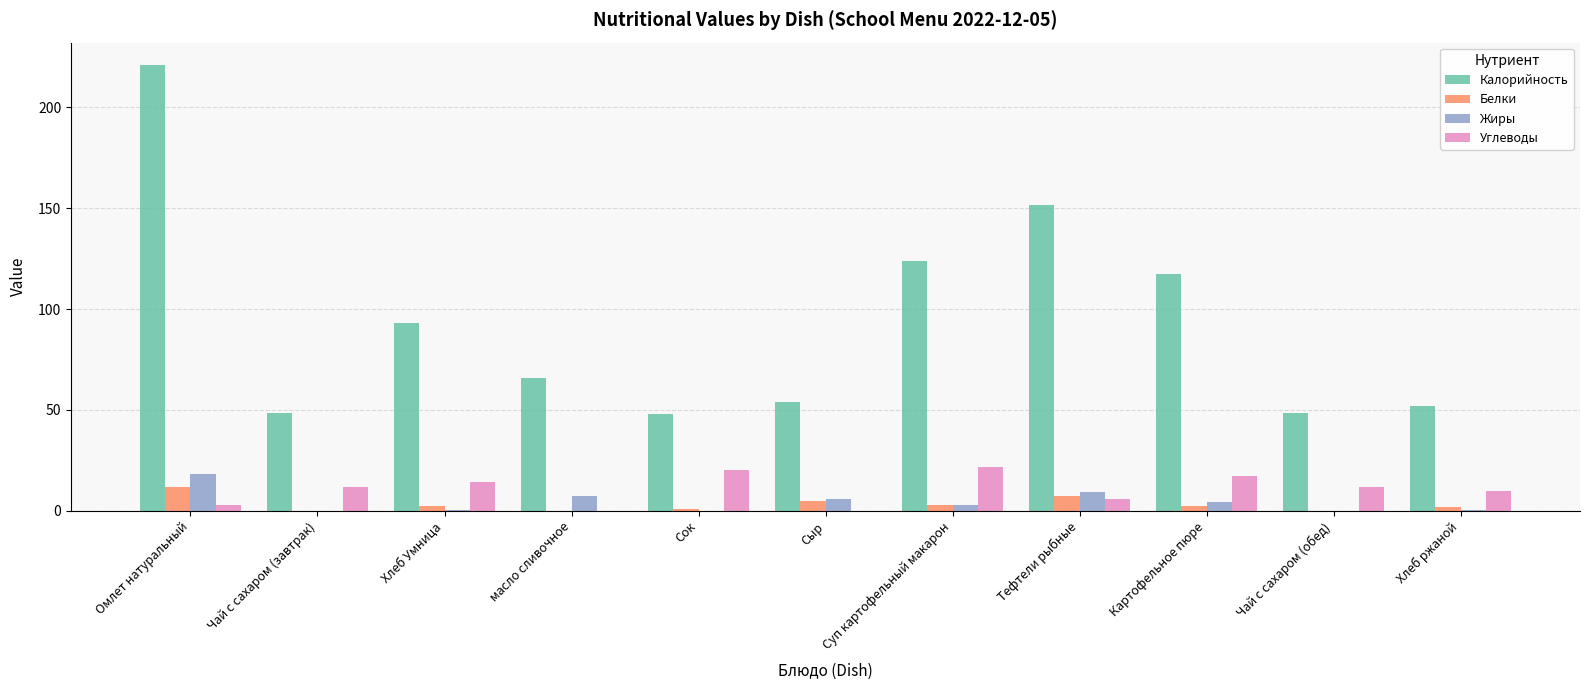

At which category does the chart reach its peak across all series?

Омлет натуральный